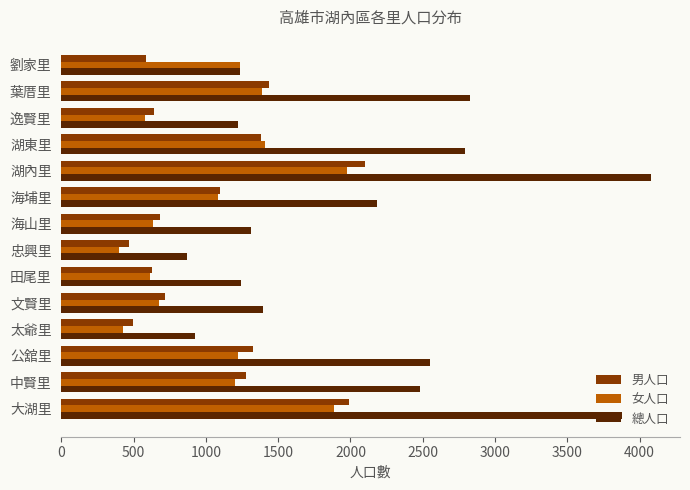

How many values in the 總人口 series are below 2182?

7